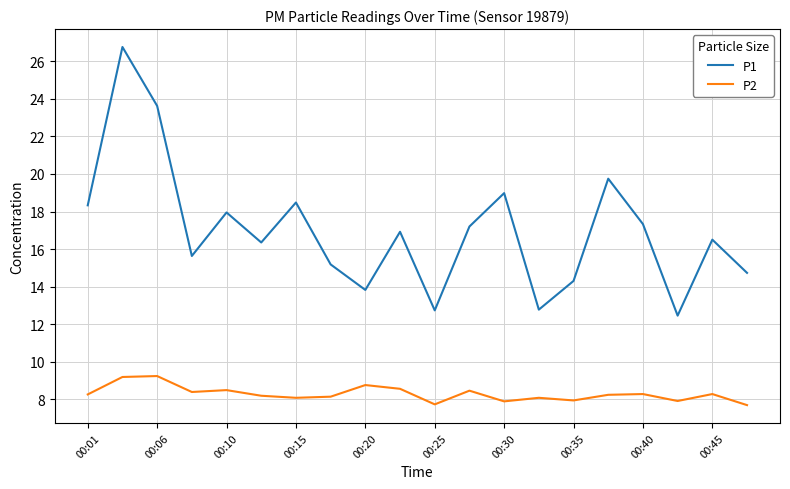

True or false: P1 and P2 cross at least once.

False